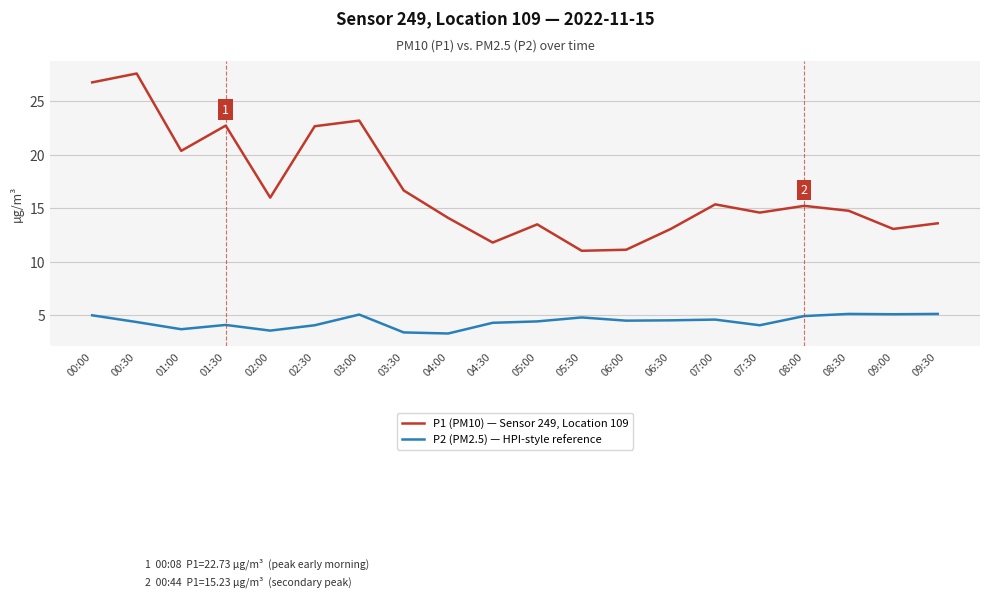

Rank the series by their average value, from lowest to highest.

P2 (PM2.5) — HPI-style reference, P1 (PM10) — Sensor 249, Location 109